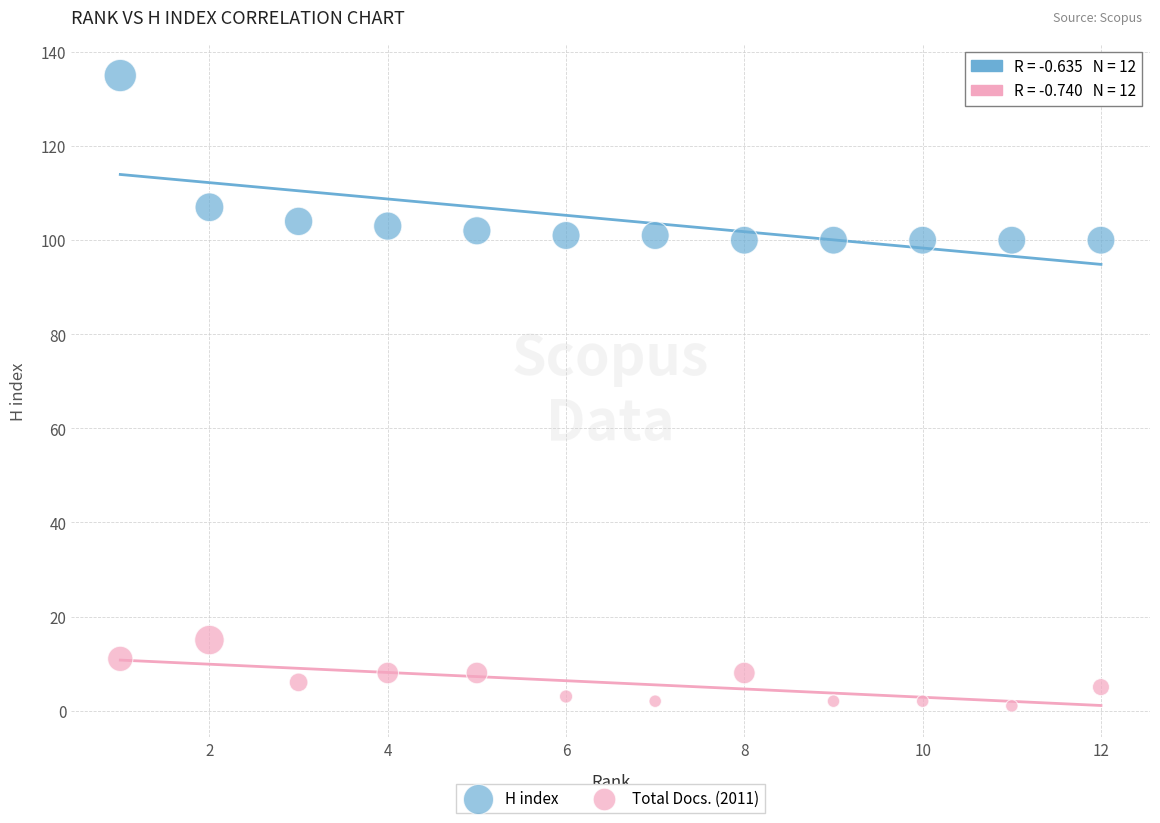

Across all data points, what is the range of Y values (max minus min)?

134